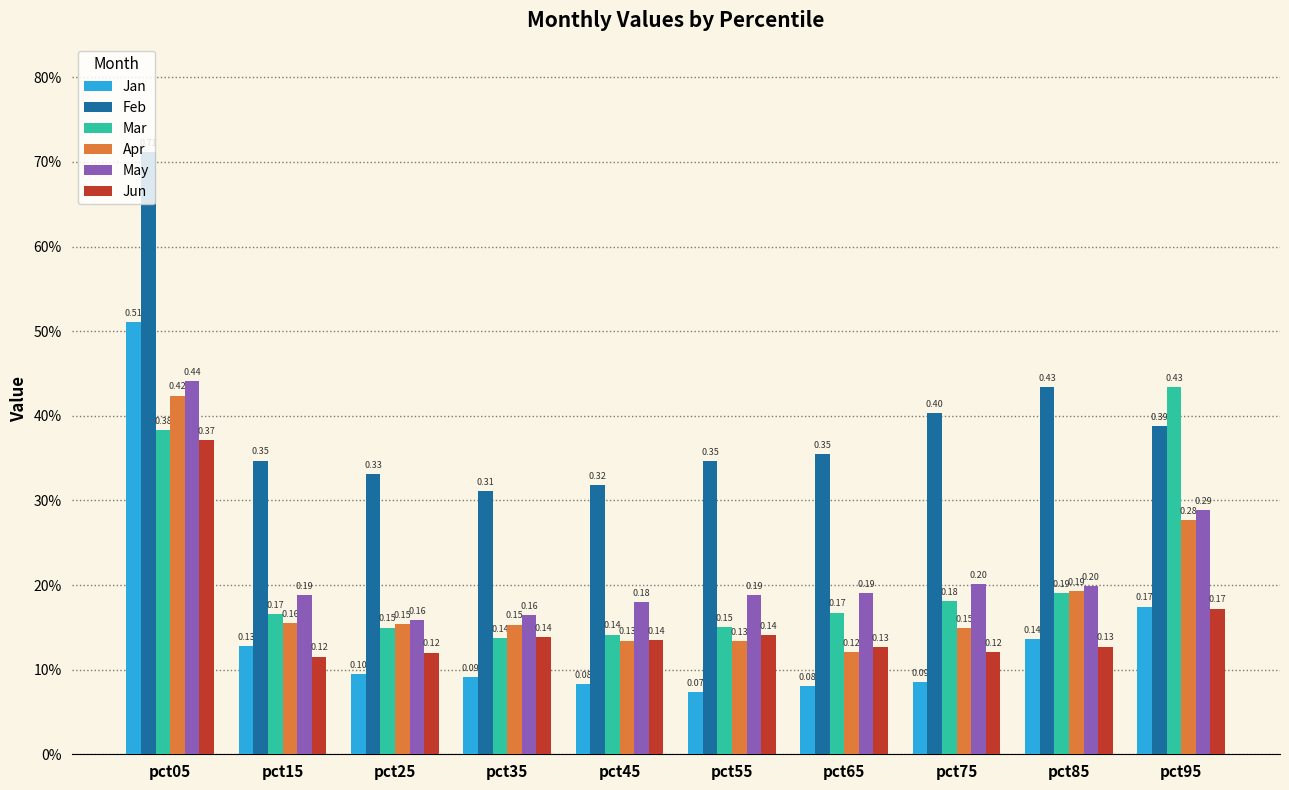

Does the chart contain stacked bars?

No